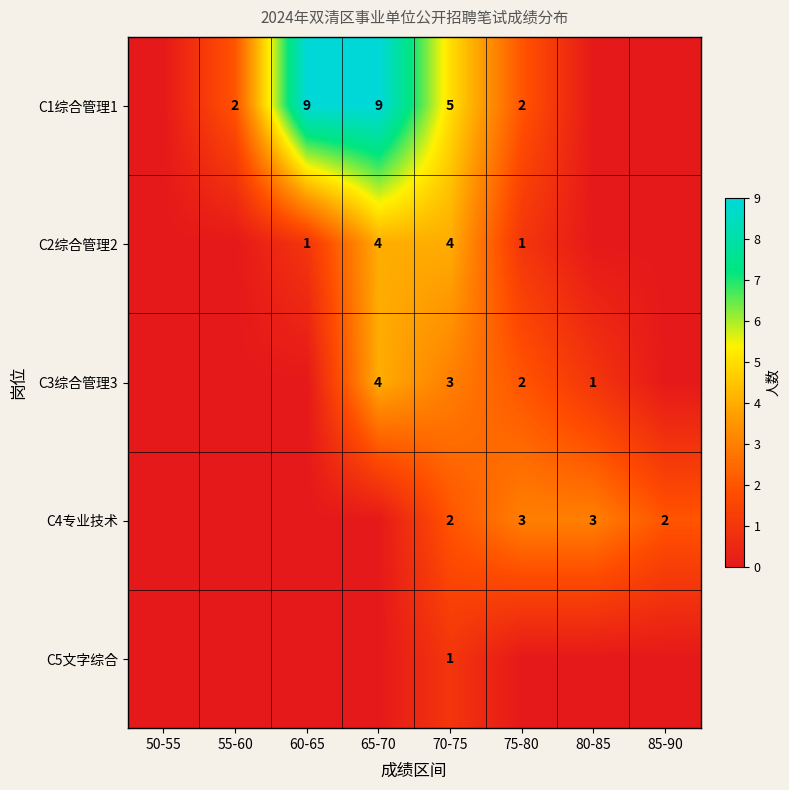

Between 80-85 and 65-70, which is larger?

65-70